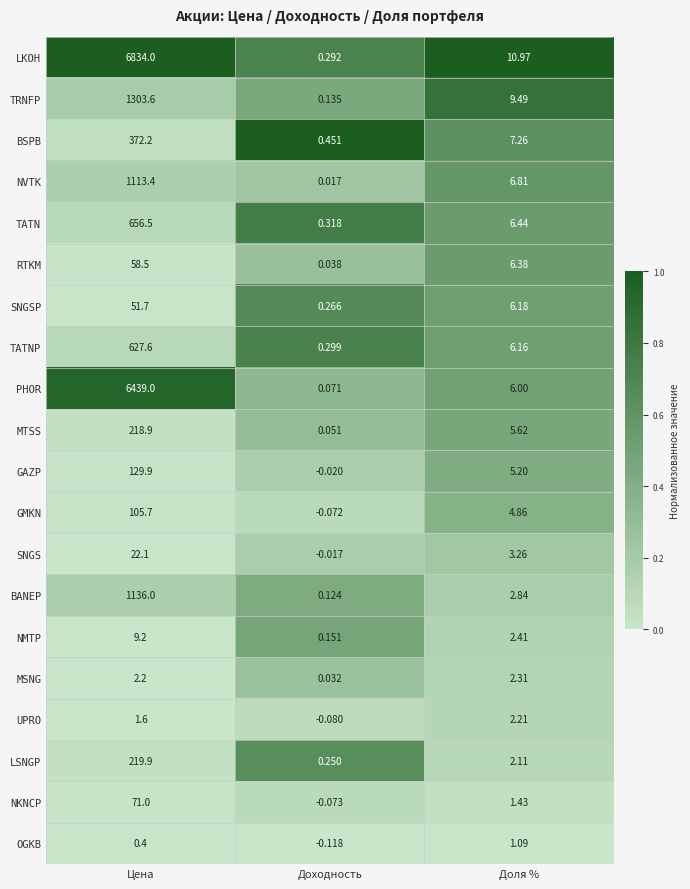

List the labels in order of UPRO value, largest first.

Доля %, Цена, Доходность